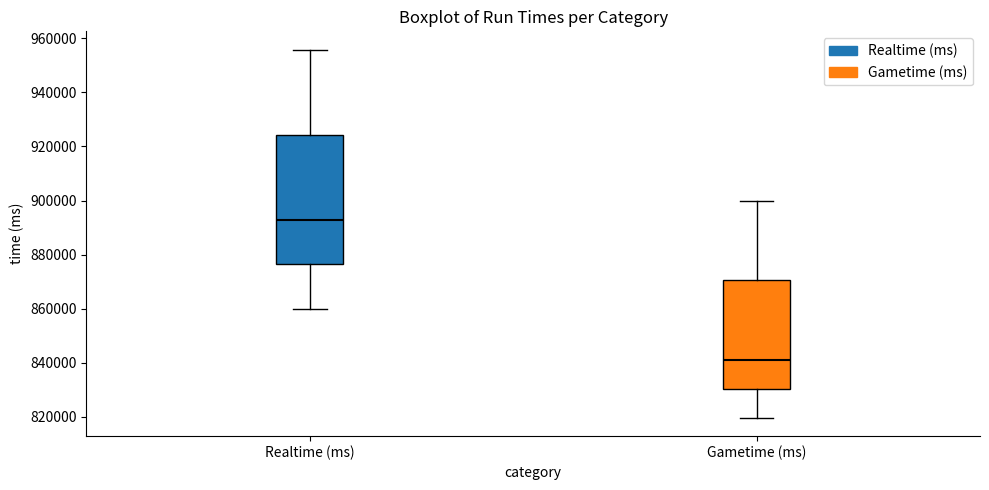

Reading left to right, read every box against the y-axis: the position of its median line, the range the box covers, and the ends of its whiskers. The values are not printed on the chart, so give them approximately, as read against the axis.

Realtime (ms): median 892000, box 876000 to 924000, whiskers 860000 to 956000
Gametime (ms): median 842000, box 830000 to 870000, whiskers 820000 to 900000